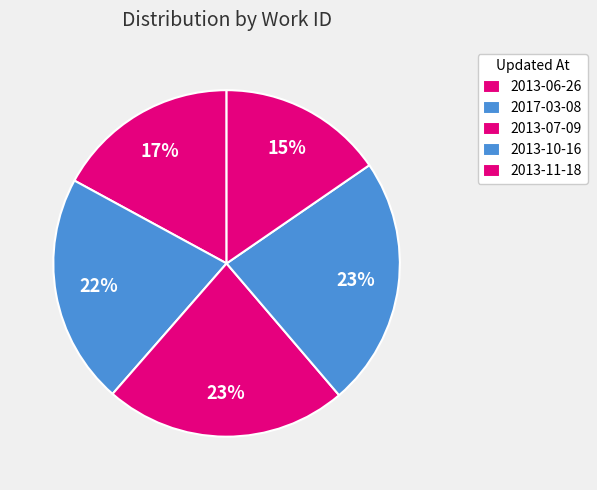

Does 2013-11-18 account for over 50% of the chart?

No